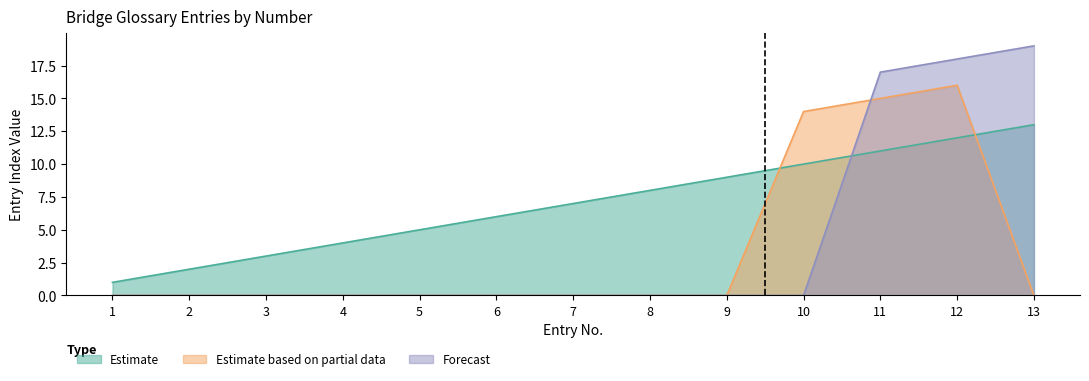

What is the difference between the maximum and second lowest values in the Forecast series?

19